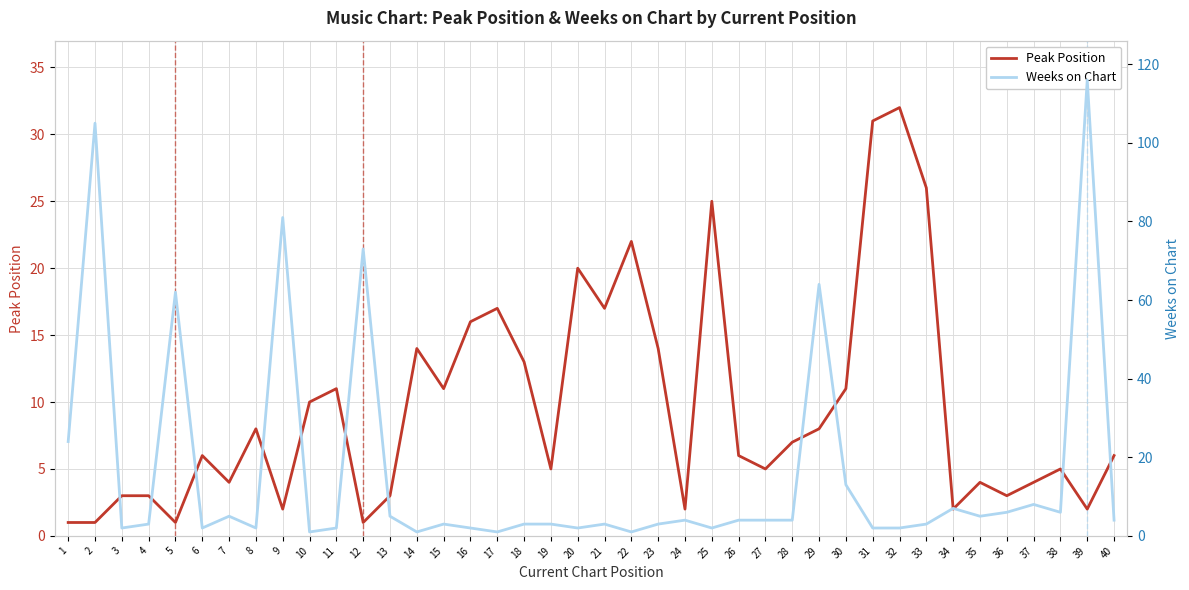

Between 2 and 5, which is larger?

2